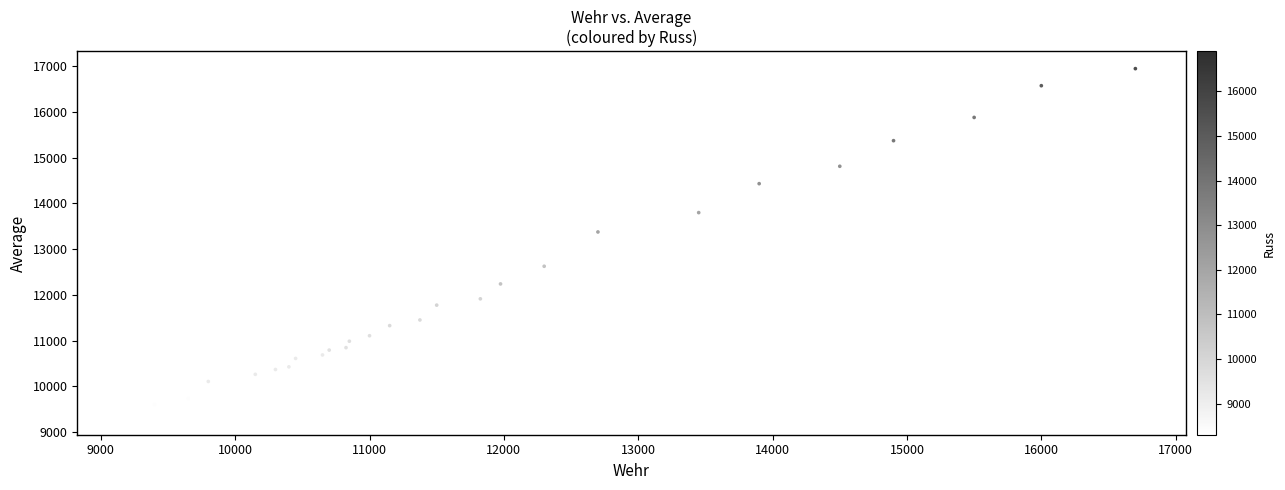

What Y value in the scatter plot is closest to 13136?

13377